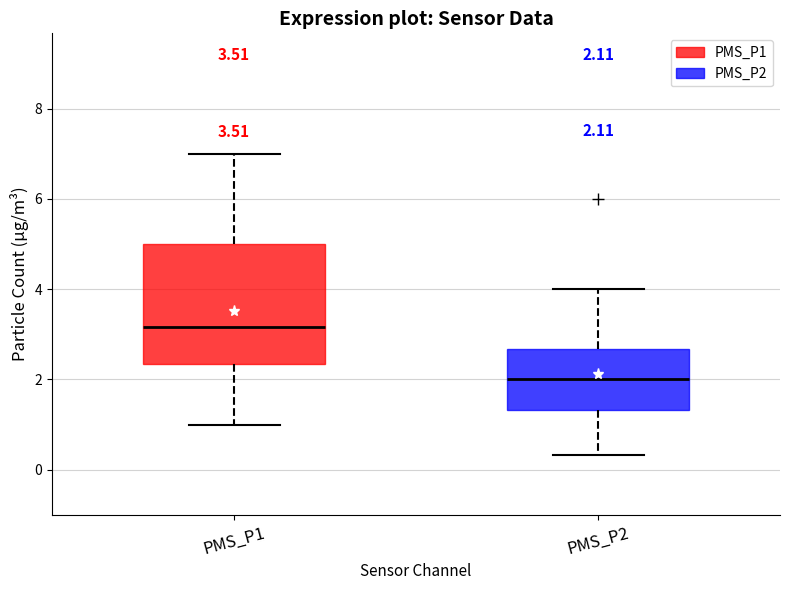

Comparing the boxes themselves (not the whiskers), which one is the tallest?

PMS_P1